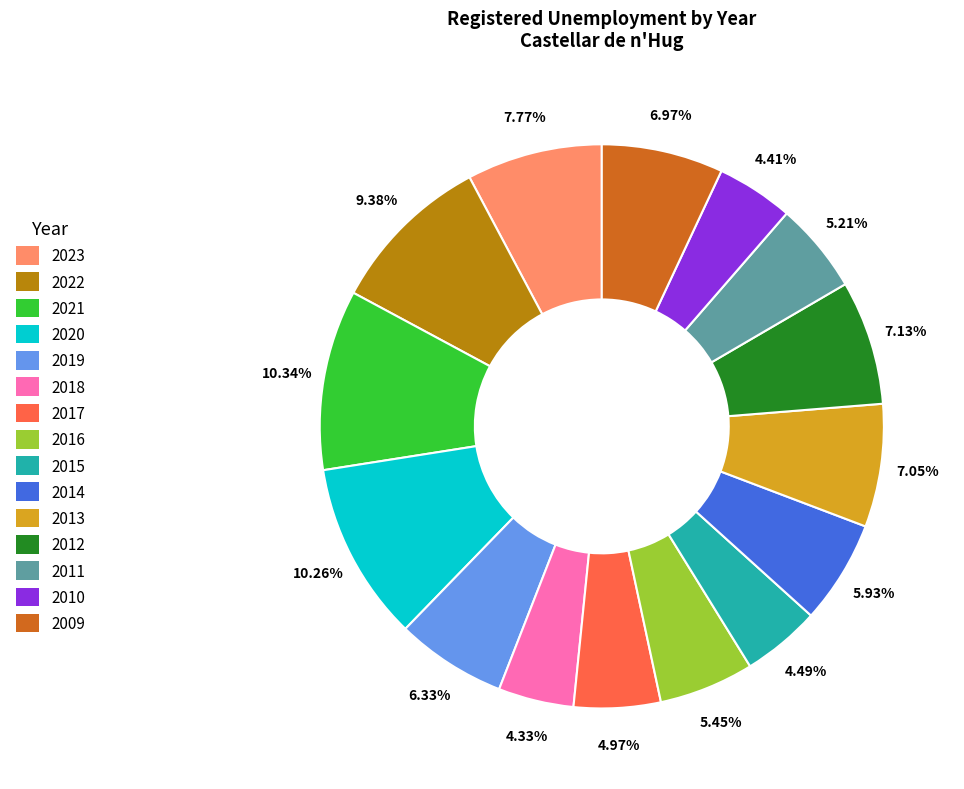

What is the ratio of the value at 2014 to the value at 2021?

0.6